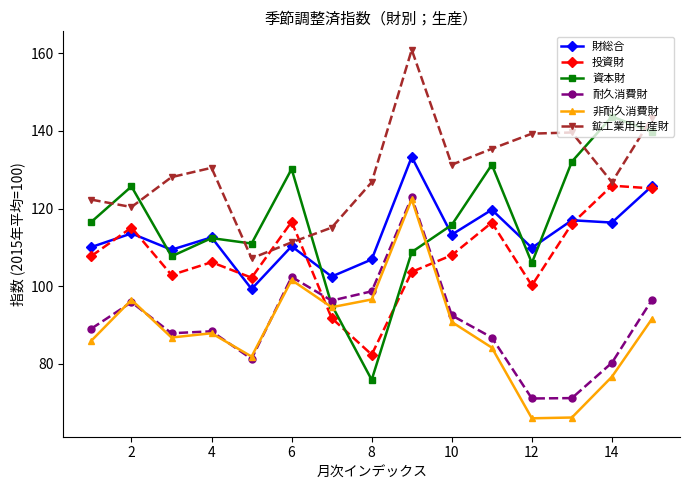

Which series has the widest spread of values?

資本財